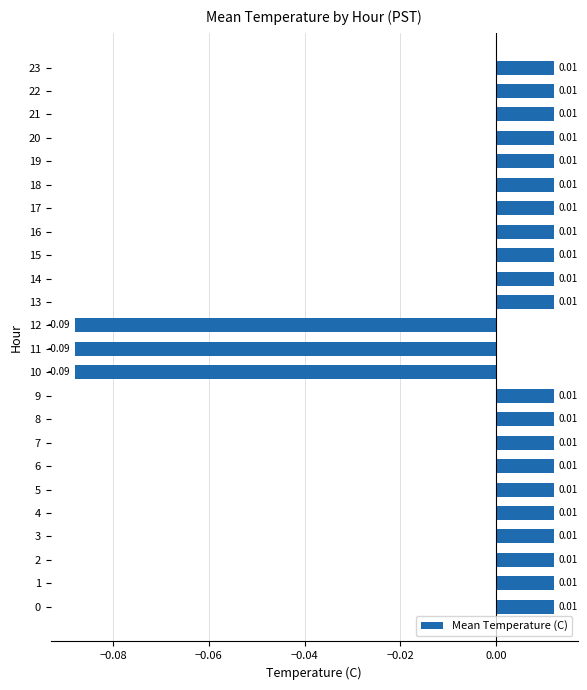

Are the bars horizontal?

Yes